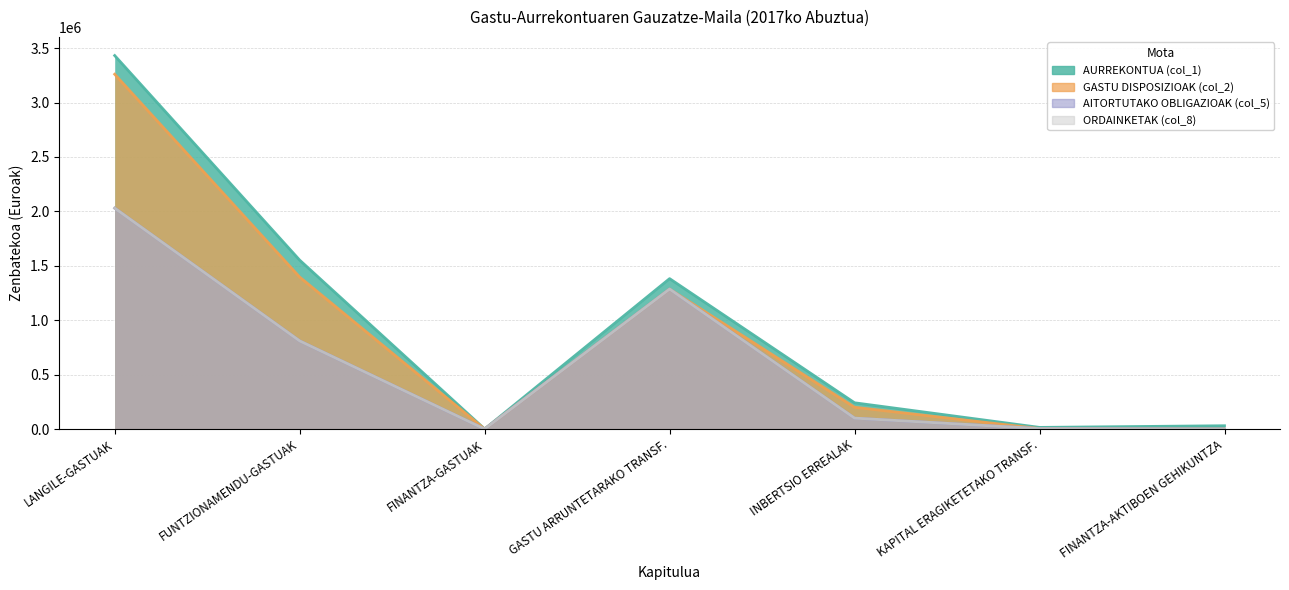

List the labels in order of AITORTUTAKO OBLIGAZIOAK (col_5) value, smallest first.

FINANTZA-GASTUAK, FINANTZA-AKTIBOEN GEHIKUNTZA, KAPITAL ERAGIKETETAKO TRANSF., INBERTSIO ERREALAK, FUNTZIONAMENDU-GASTUAK, GASTU ARRUNTETARAKO TRANSF., LANGILE-GASTUAK